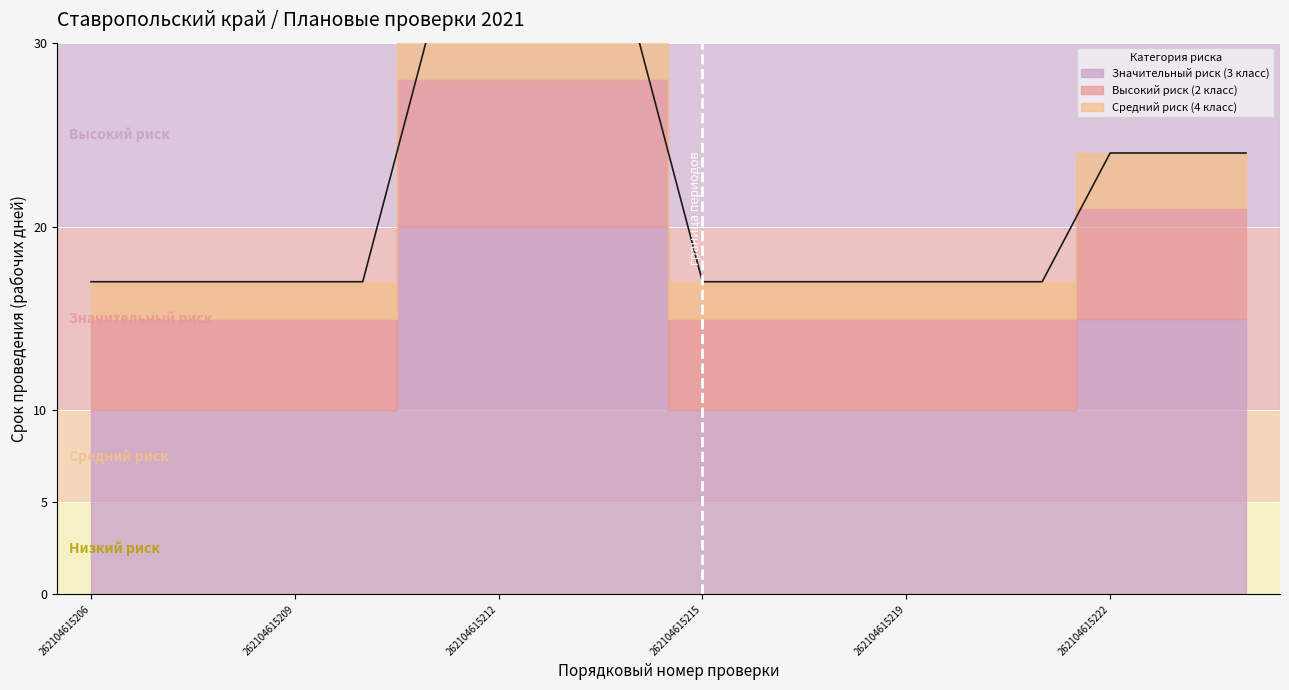

Between 262104615206 and 262104615209, which is larger?

262104615206